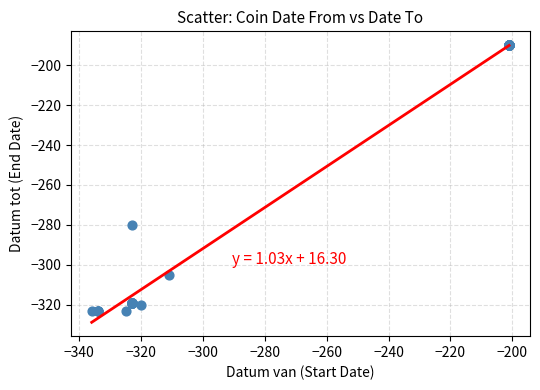

What Y value in the scatter plot is closest to -256?

-280